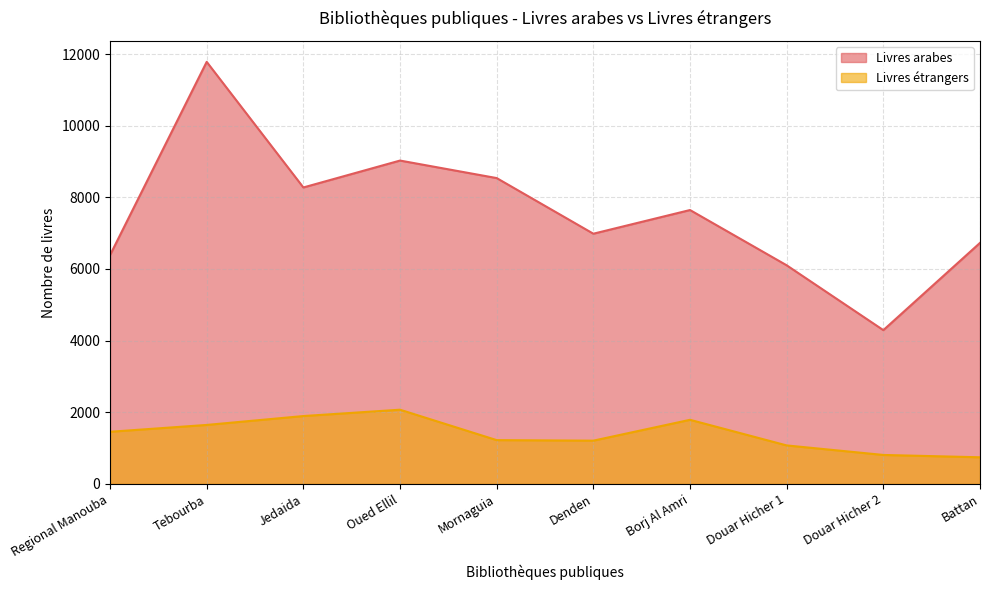

How many data points in Livres étrangers are less than 1456?

5